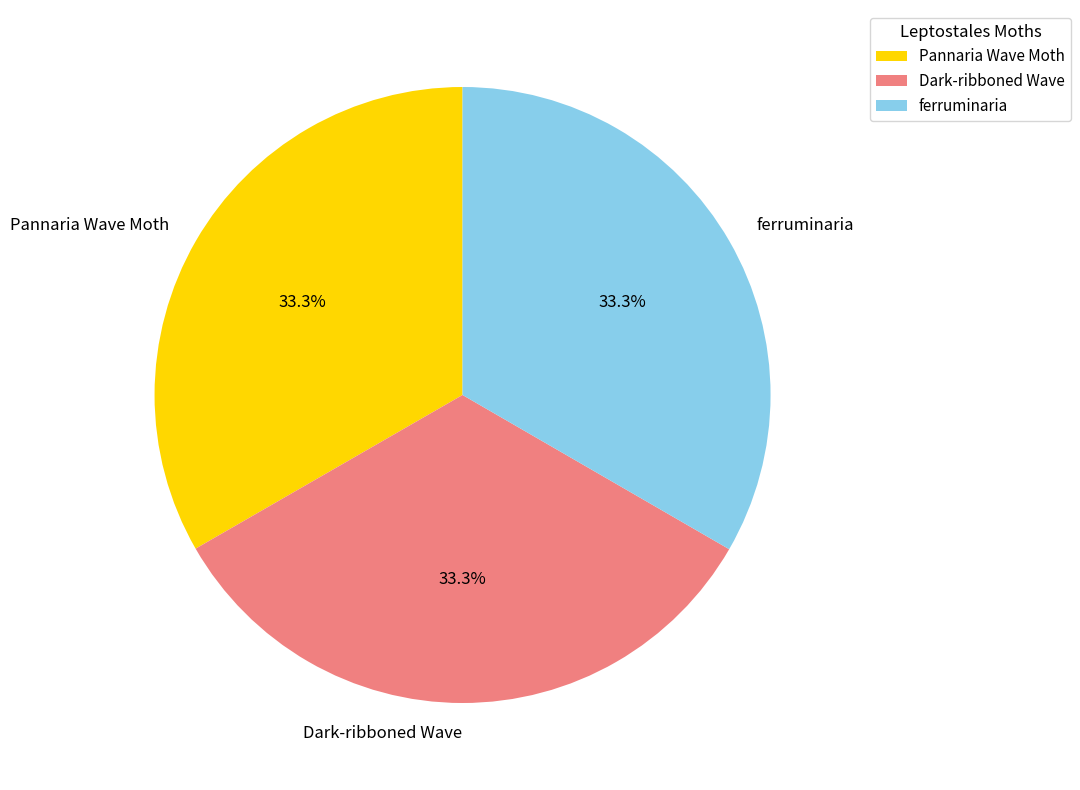

Count the number of slices in the pie.

3